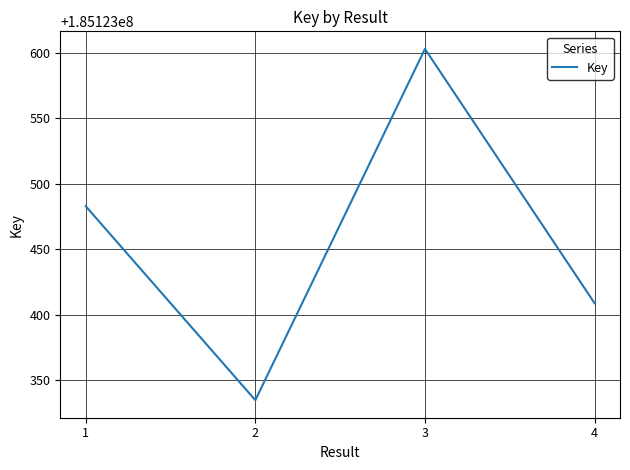

What is the sum of the values at 2 and 3?

370246938